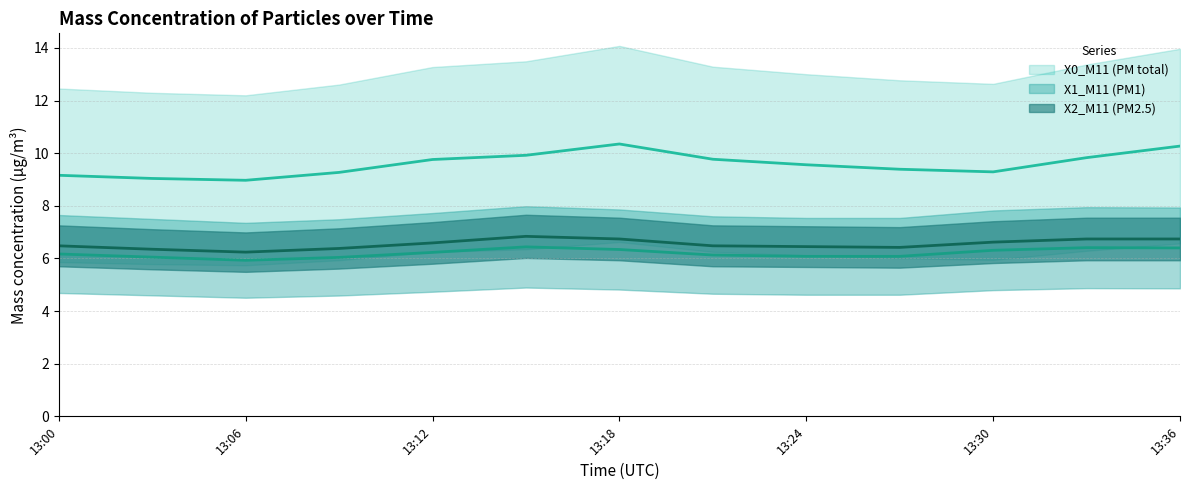

Reading right to left, transcribe all the data shown in this chart.

X0_M11 (PM total): 2024-01-01 13:36:00=10.3	2024-01-01 13:33:00=9.8	2024-01-01 13:30:00=9.3	2024-01-01 13:27:00=9.4	2024-01-01 13:24:00=9.6	2024-01-01 13:21:00=9.8	2024-01-01 13:18:00=10.3	2024-01-01 13:15:00=9.9	2024-01-01 13:12:00=9.8	2024-01-01 13:09:00=9.3	2024-01-01 13:06:00=9.0	2024-01-01 13:03:00=9.0	2024-01-01 13:00:00=9.2
X1_M11 (PM1): 2024-01-01 13:36:00=6.4	2024-01-01 13:33:00=6.4	2024-01-01 13:30:00=6.3	2024-01-01 13:27:00=6.1	2024-01-01 13:24:00=6.1	2024-01-01 13:21:00=6.1	2024-01-01 13:18:00=6.3	2024-01-01 13:15:00=6.4	2024-01-01 13:12:00=6.2	2024-01-01 13:09:00=6.0	2024-01-01 13:06:00=5.9	2024-01-01 13:03:00=6.0	2024-01-01 13:00:00=6.2
X2_M11 (PM2.5): 2024-01-01 13:36:00=6.7	2024-01-01 13:33:00=6.7	2024-01-01 13:30:00=6.6	2024-01-01 13:27:00=6.4	2024-01-01 13:24:00=6.5	2024-01-01 13:21:00=6.5	2024-01-01 13:18:00=6.7	2024-01-01 13:15:00=6.8	2024-01-01 13:12:00=6.6	2024-01-01 13:09:00=6.4	2024-01-01 13:06:00=6.2	2024-01-01 13:03:00=6.3	2024-01-01 13:00:00=6.5